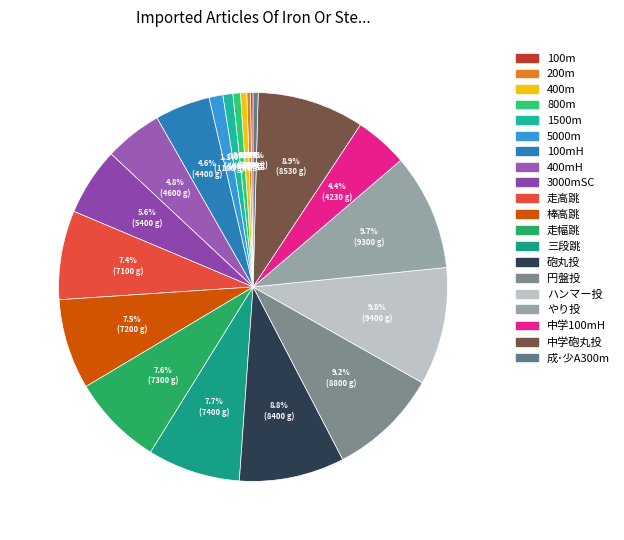

Is it true that 100mH is 1% of the pie?

False